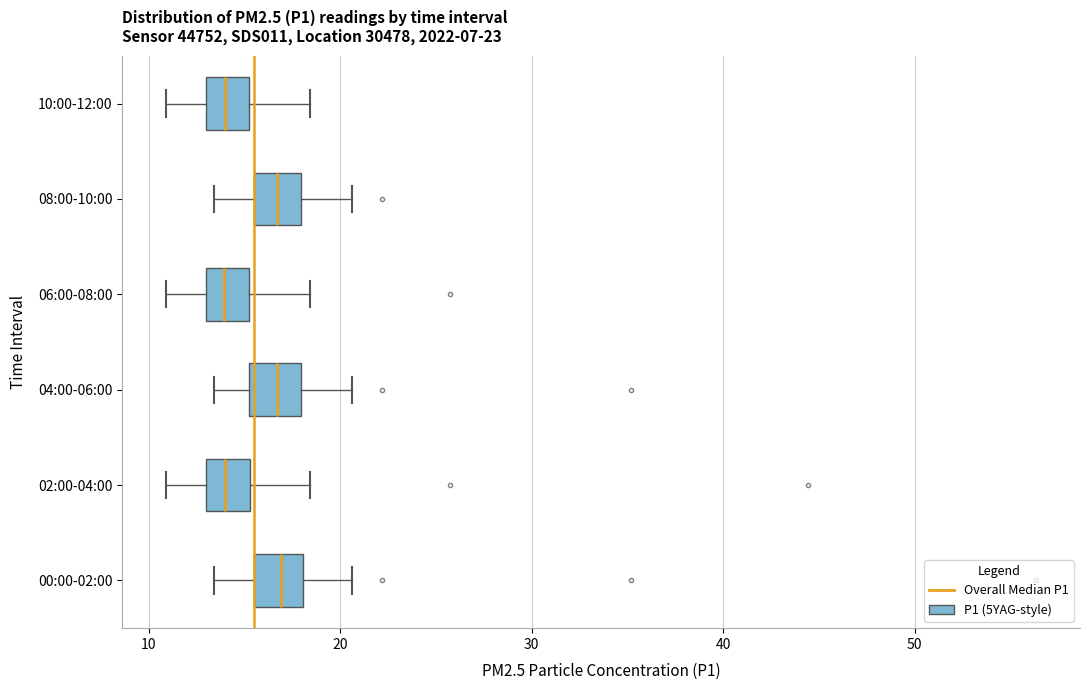

Reading bottom to top, read every box against the x-axis: the position of its median line, the range the box covers, and the ends of its whiskers. The values are not printed on the chart, so give them approximately, as read against the axis.

00:00-02:00: median 17, box 16 to 18, whiskers 13 to 21
02:00-04:00: median 14, box 13 to 15, whiskers 11 to 18
04:00-06:00: median 17, box 15 to 18, whiskers 13 to 21
06:00-08:00: median 14, box 13 to 15, whiskers 11 to 18
08:00-10:00: median 17, box 16 to 18, whiskers 13 to 21
10:00-12:00: median 14, box 13 to 15, whiskers 11 to 18